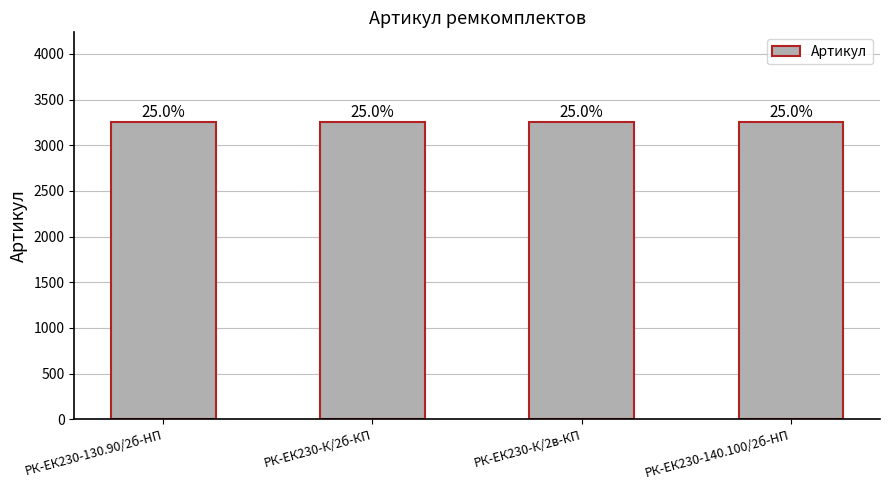

What is the change in value from РК-ЕК230-130.90/2б-HП to РК-ЕК230-140.100/2б-HП?

-1